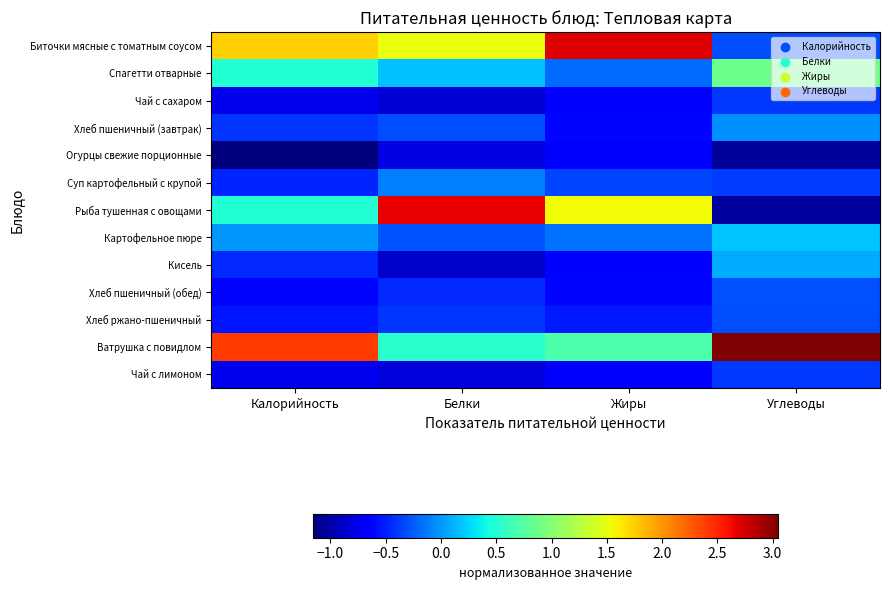

At which category is the sum across all series the highest?

Калорийность